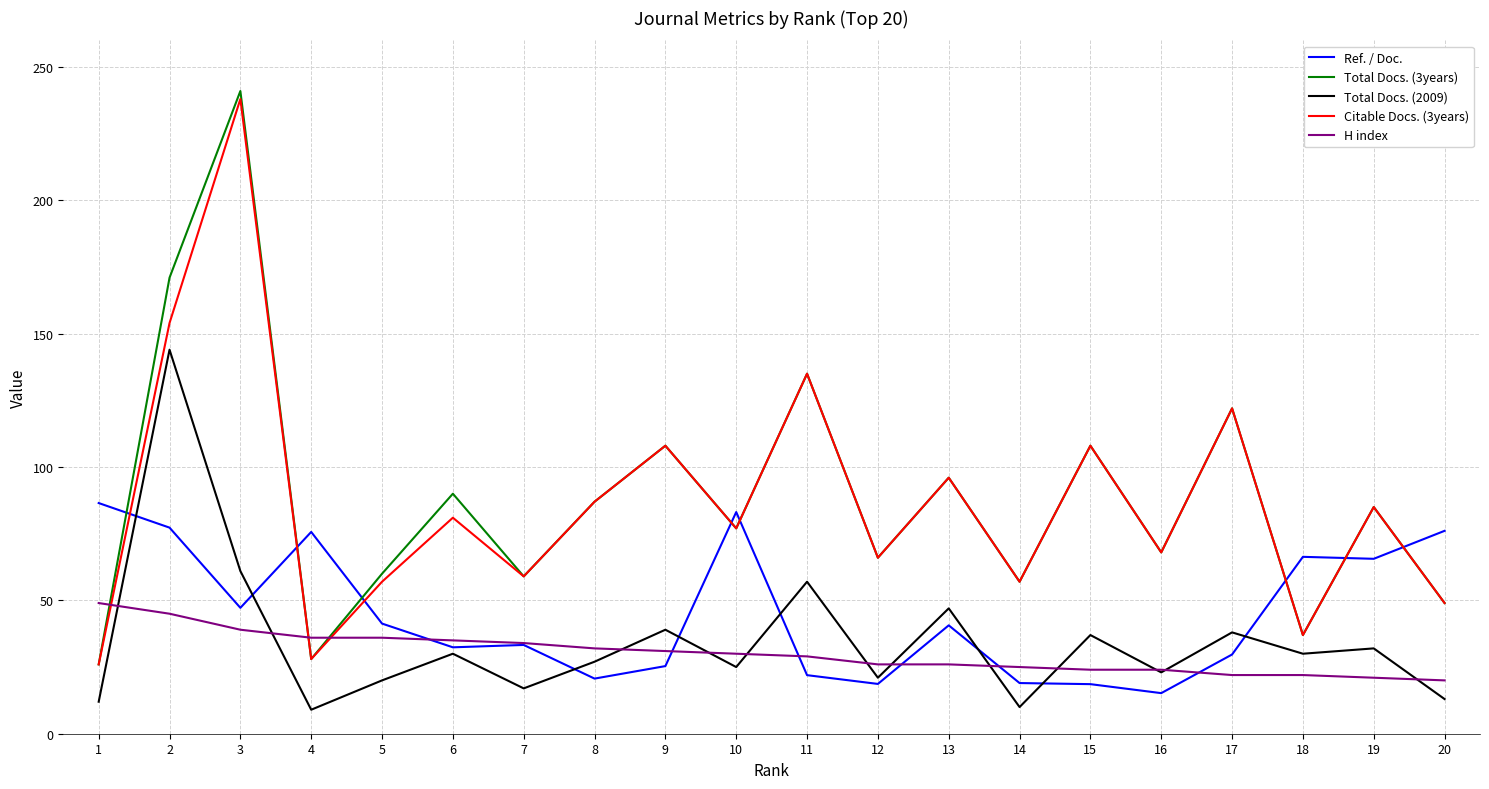

Where does the Ref. / Doc. series first go above 40?

1